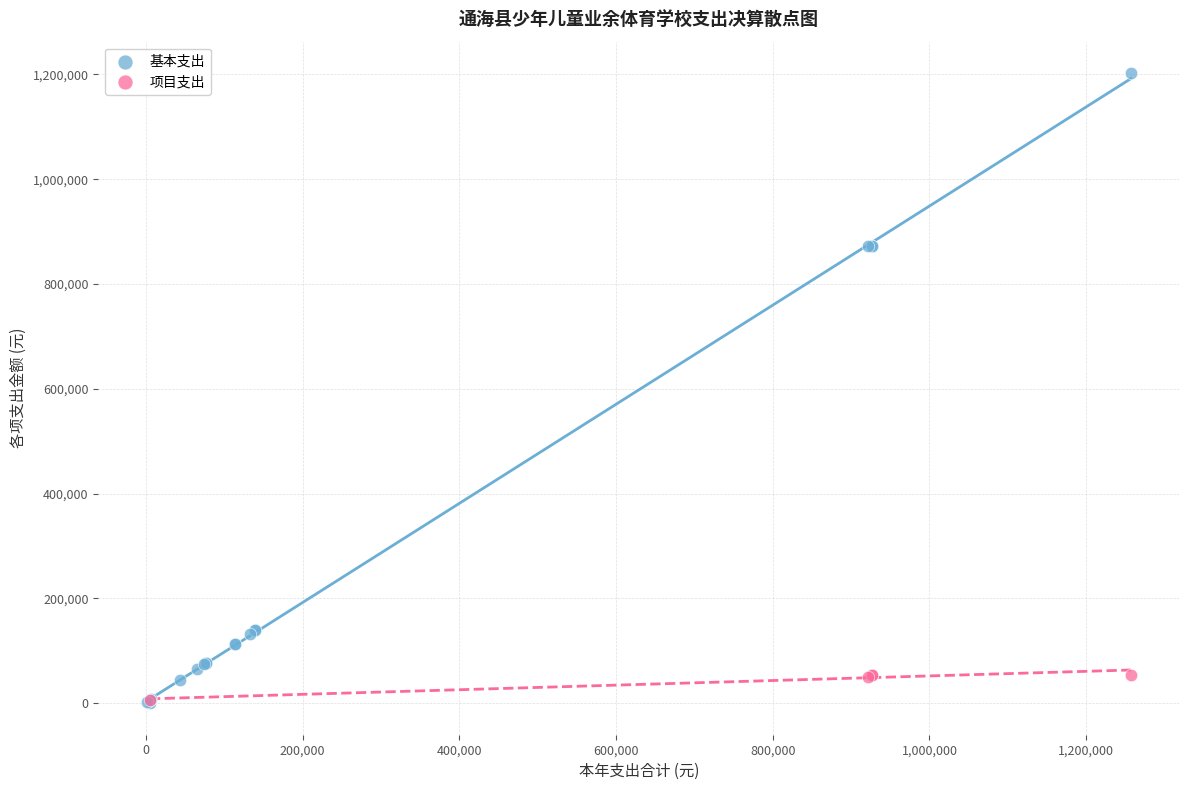

Which series contains the highest Y value?

基本支出